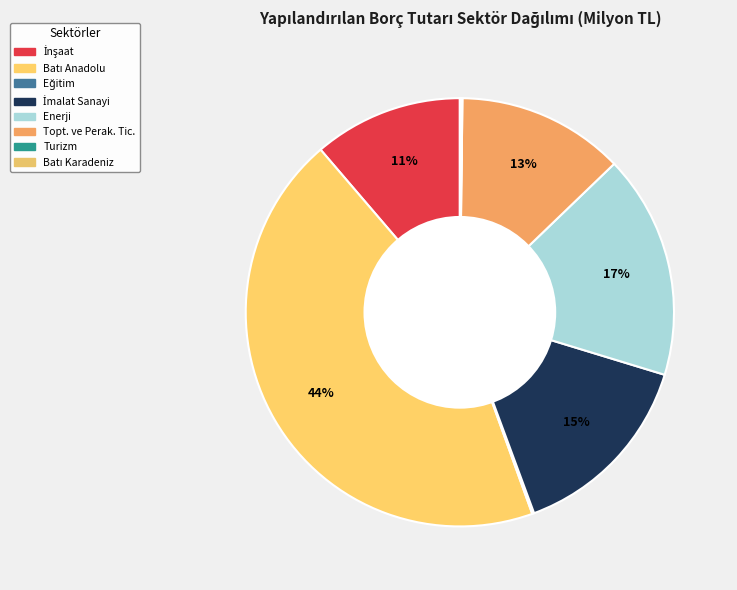

Is it true that Eğitim is 6% of the pie?

False